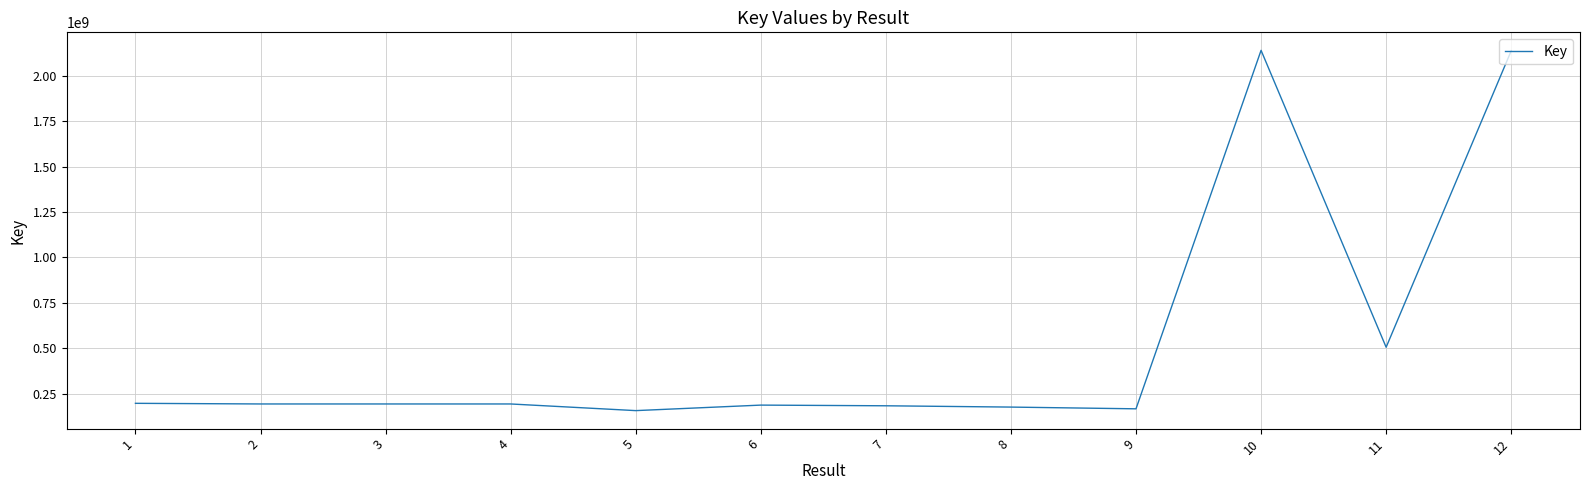

Approximately how many times larger is the value at 10 compared to 12?

1.0